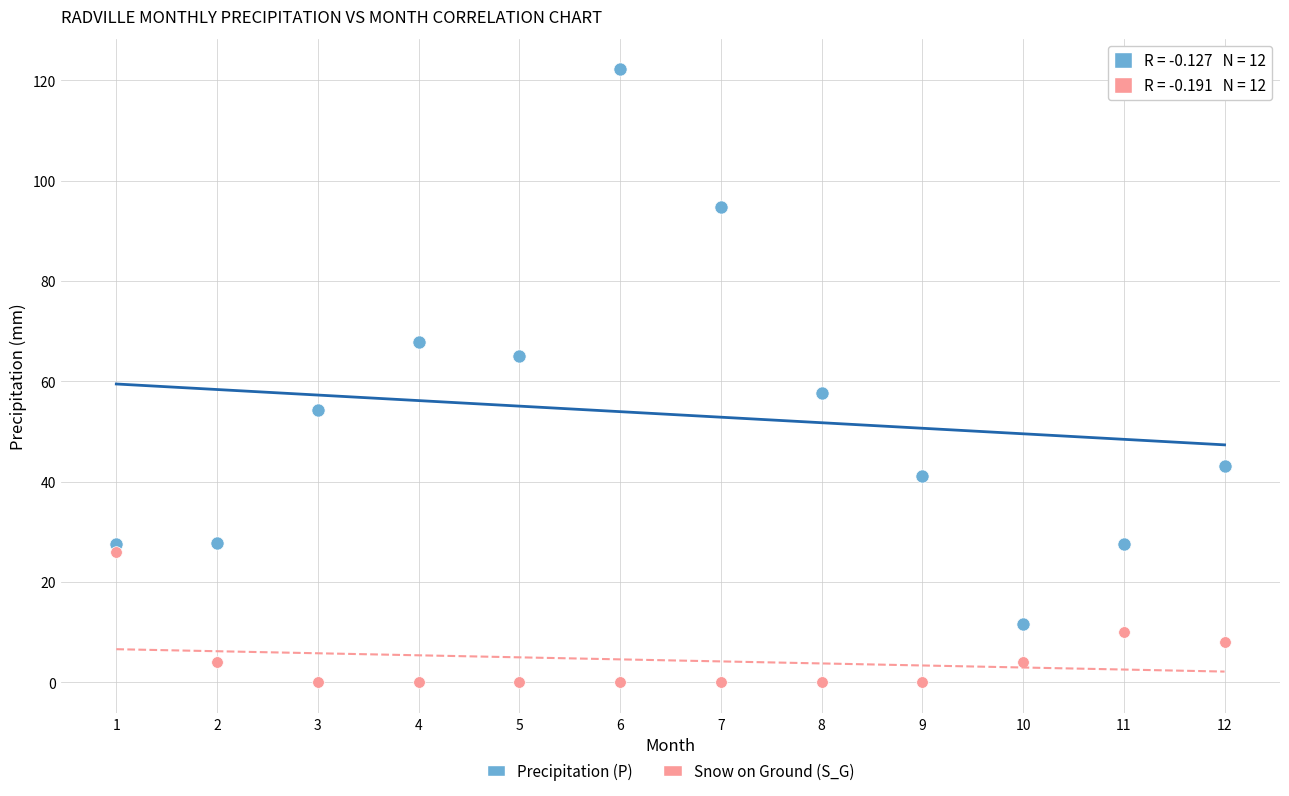

In the Snow on Ground (S_G) series, what Y value is closest to 13?

10.0